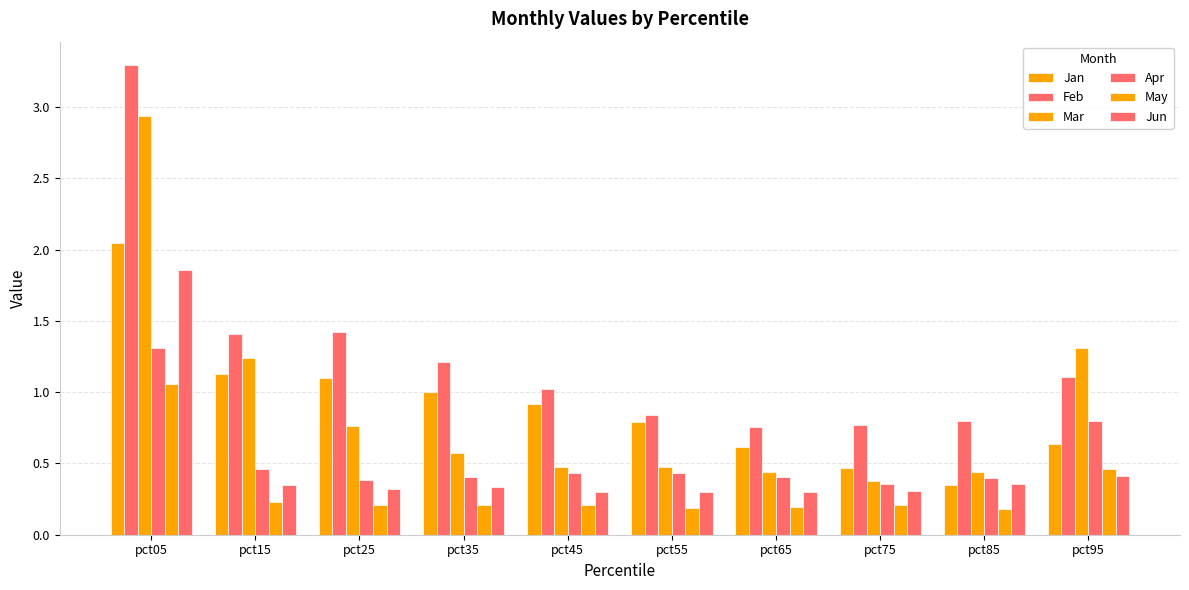

Count the number of categories in the chart.

10